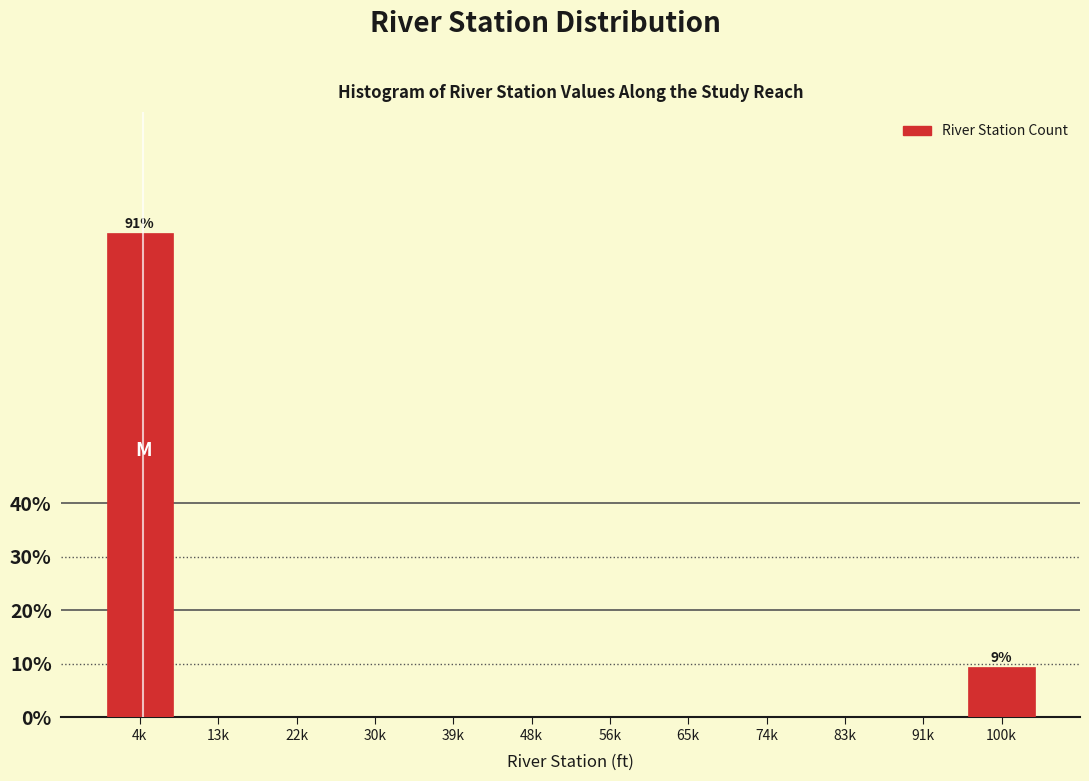

Reading left to right, what are all the values shown in this chart?

4k=90.6	13k=0.0	22k=0.0	30k=0.0	39k=0.0	48k=0.0	56k=0.0	65k=0.0	74k=0.0	83k=0.0	91k=0.0	100k=9.4